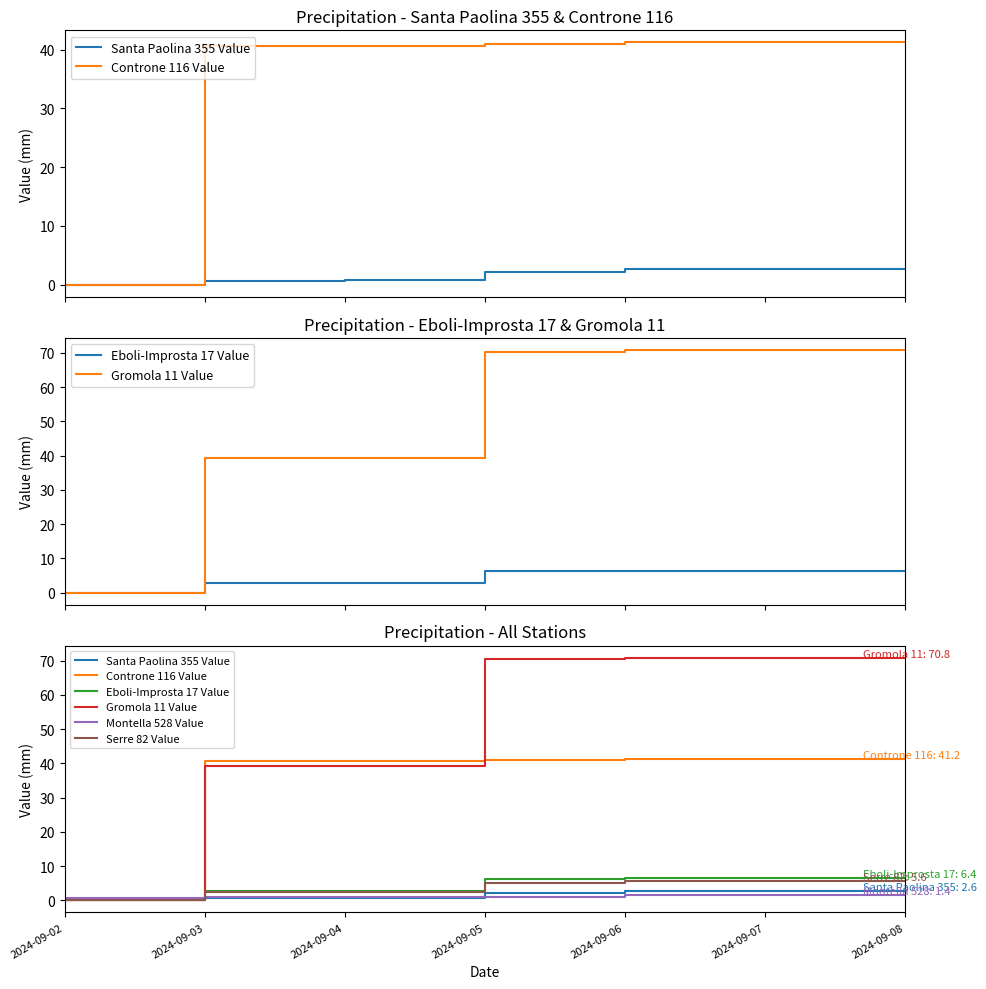

What is the value of the Gromola 11 Value point at the 2nd from the left?

39.2